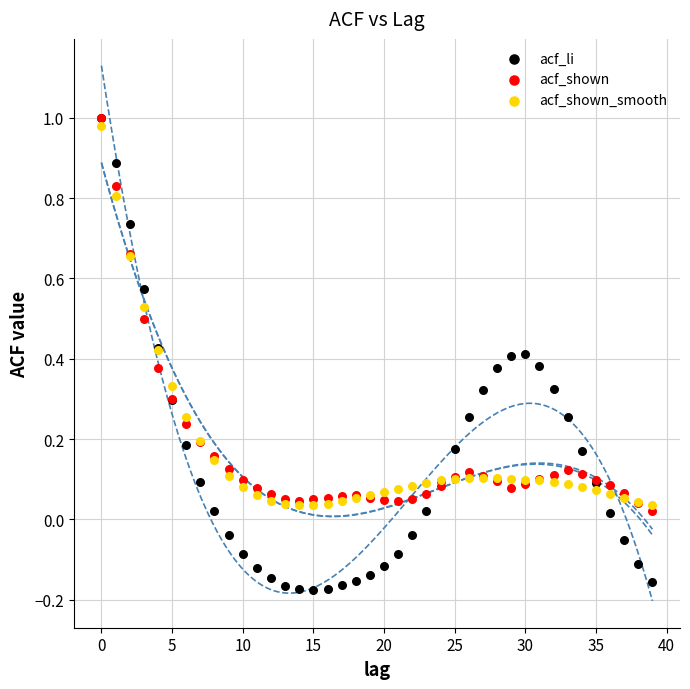

Which series has the largest Y range (max minus min)?

acf_li